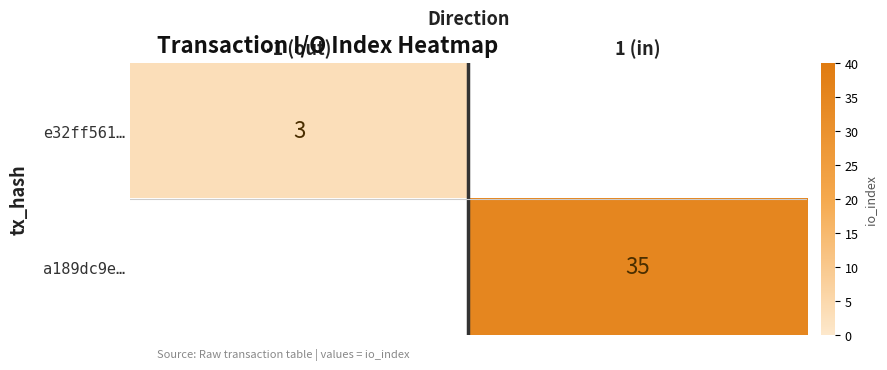

Rank the categories by e32ff561… value from lowest to highest.

-1 (out), 1 (in)